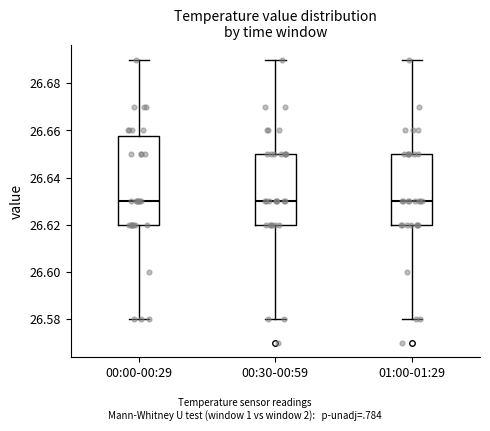

Where does the median line of the box for 00:30-00:59 sit on the y-axis? The values are not printed on the chart, so give them approximately, as read against the axis.

26.630